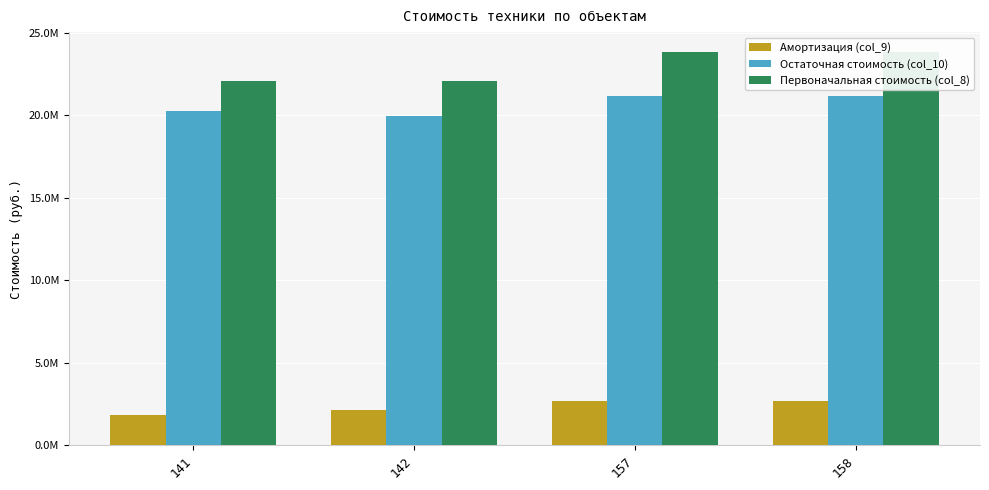

What is the value of the Первоначальная стоимость (col_8) bar at the 1st from the left?

22063400.0